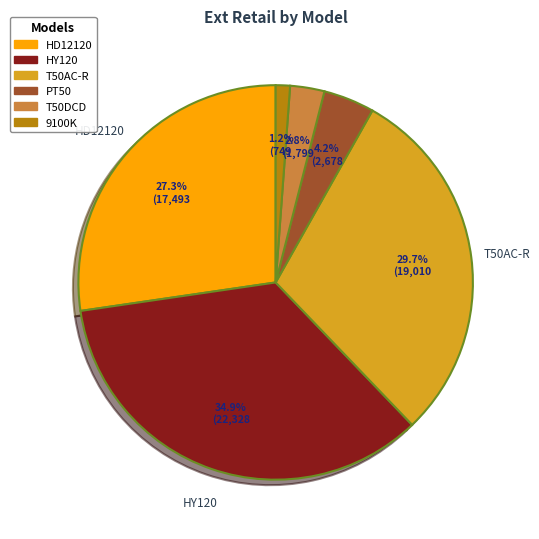

Between T50DCD and HD12120, which is larger?

HD12120